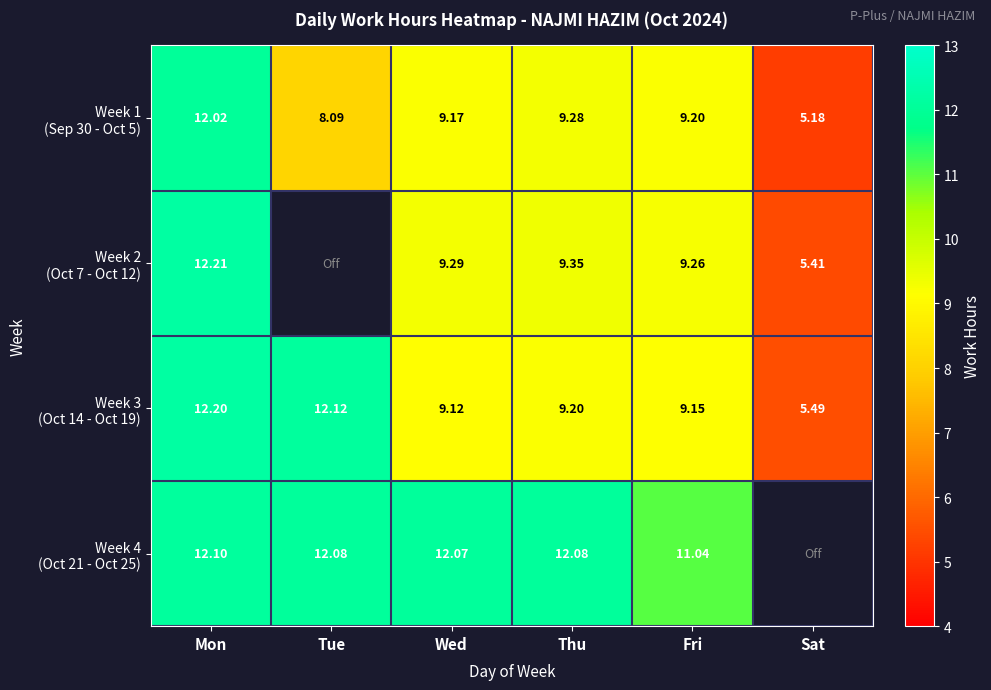

Count the number of categories in the chart.

6